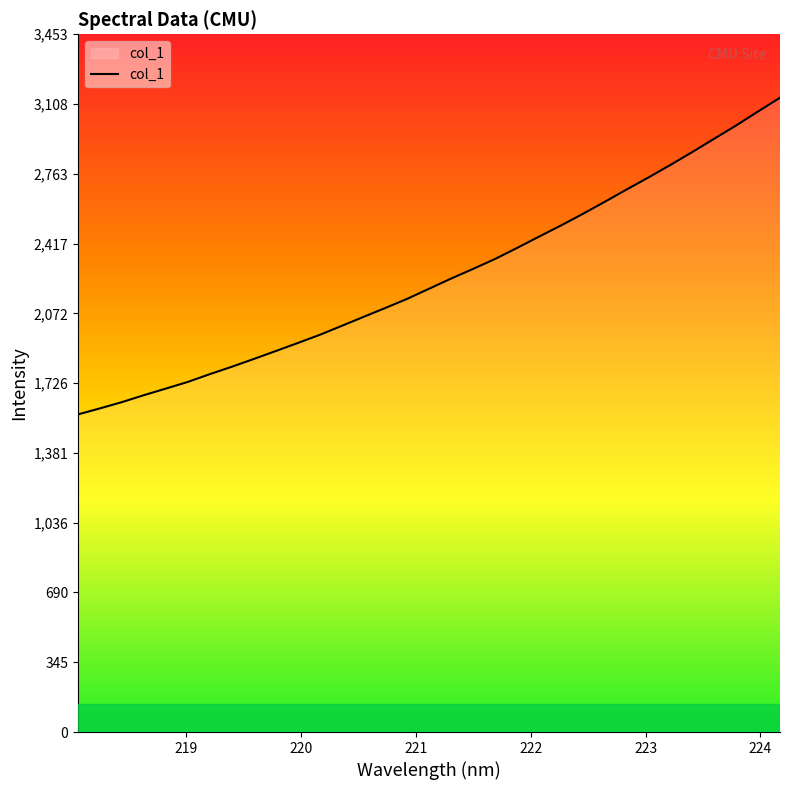

What is the difference between the maximum and minimum values?

1567.5